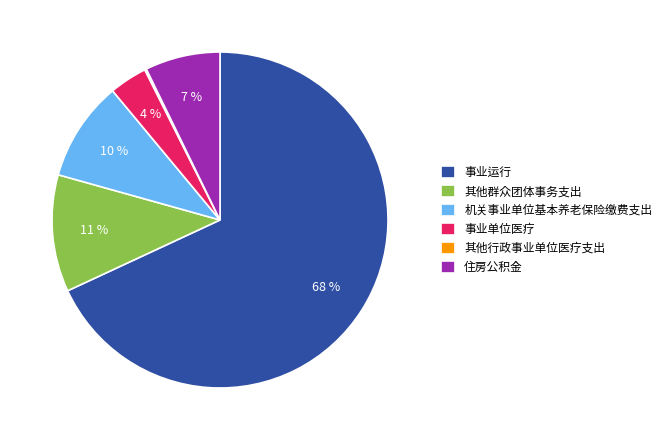

Which category has the biggest portion of the pie?

事业运行